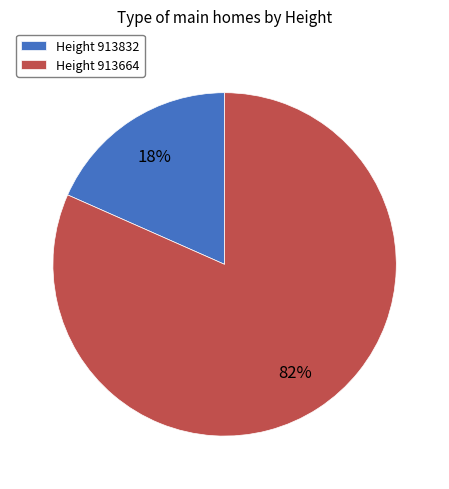

Is there any slice that represents more than half of the pie?

Yes